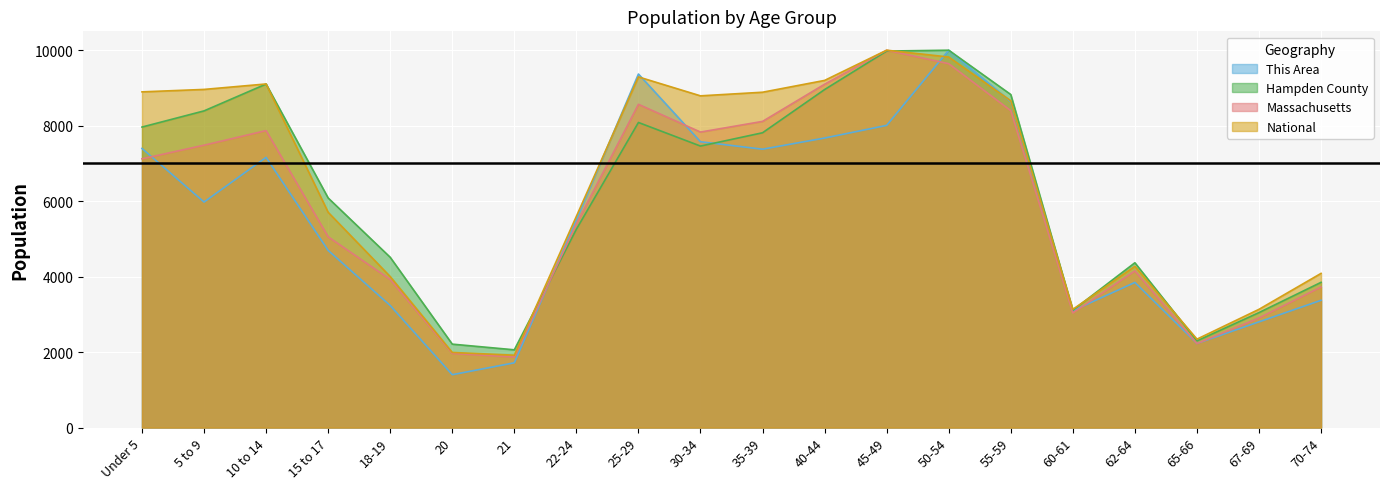

How many lines are shown in the chart?

4